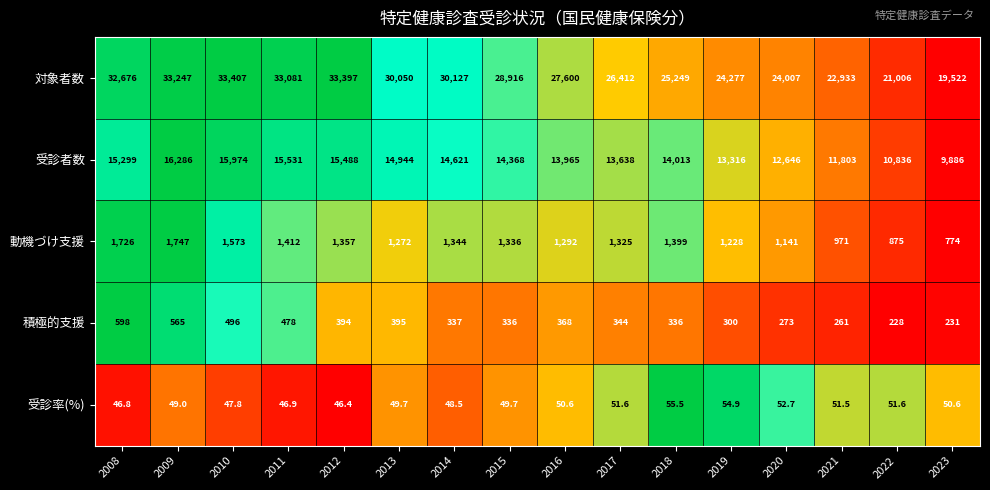

Rank the series by their maximum value, from lowest to highest.

受診率(%), 積極的支援, 動機づけ支援, 受診者数, 対象者数